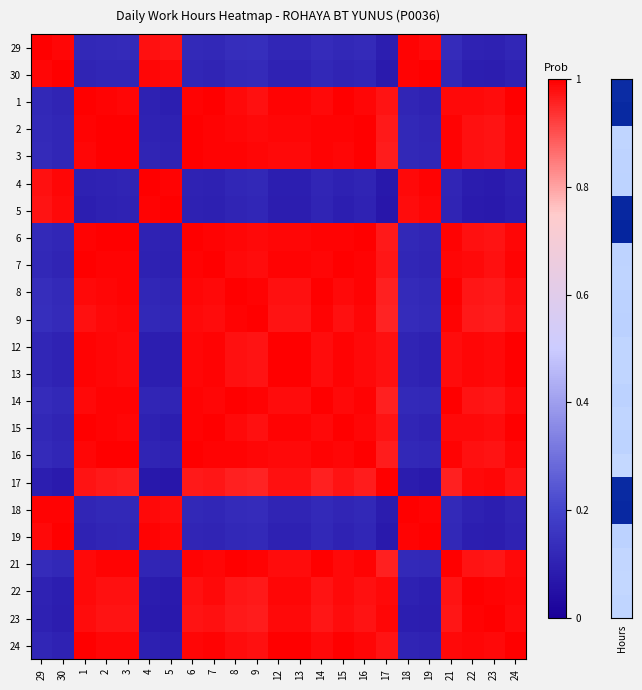

Reading right to left, list all the values displayed in this chart.

29: 24=0.1	23=0.1	22=0.1	21=0.1	19=1.0	18=1.0	17=0.1	16=0.1	15=0.1	14=0.1	13=0.1	12=0.1	9=0.1	8=0.1	7=0.1	6=0.1	5=1.0	4=1.0	3=0.1	2=0.1	1=0.1	30=1.0	29=1.0
30: 24=0.1	23=0.1	22=0.1	21=0.1	19=1.0	18=1.0	17=0.1	16=0.1	15=0.1	14=0.1	13=0.1	12=0.1	9=0.1	8=0.1	7=0.1	6=0.1	5=1.0	4=1.0	3=0.1	2=0.1	1=0.1	30=1.0	29=1.0
1: 24=1.0	23=1.0	22=1.0	21=1.0	19=0.1	18=0.1	17=1.0	16=1.0	15=1.0	14=1.0	13=1.0	12=1.0	9=1.0	8=1.0	7=1.0	6=1.0	5=0.1	4=0.1	3=1.0	2=1.0	1=1.0	30=0.1	29=0.1
2: 24=1.0	23=1.0	22=1.0	21=1.0	19=0.1	18=0.1	17=1.0	16=1.0	15=1.0	14=1.0	13=1.0	12=1.0	9=1.0	8=1.0	7=1.0	6=1.0	5=0.1	4=0.1	3=1.0	2=1.0	1=1.0	30=0.1	29=0.1
3: 24=1.0	23=1.0	22=1.0	21=1.0	19=0.1	18=0.1	17=1.0	16=1.0	15=1.0	14=1.0	13=1.0	12=1.0	9=1.0	8=1.0	7=1.0	6=1.0	5=0.1	4=0.1	3=1.0	2=1.0	1=1.0	30=0.1	29=0.1
4: 24=0.1	23=0.1	22=0.1	21=0.1	19=1.0	18=1.0	17=0.1	16=0.1	15=0.1	14=0.1	13=0.1	12=0.1	9=0.1	8=0.1	7=0.1	6=0.1	5=1.0	4=1.0	3=0.1	2=0.1	1=0.1	30=1.0	29=1.0
5: 24=0.1	23=0.1	22=0.1	21=0.1	19=1.0	18=1.0	17=0.1	16=0.1	15=0.1	14=0.1	13=0.1	12=0.1	9=0.1	8=0.1	7=0.1	6=0.1	5=1.0	4=1.0	3=0.1	2=0.1	1=0.1	30=1.0	29=1.0
6: 24=1.0	23=1.0	22=1.0	21=1.0	19=0.1	18=0.1	17=1.0	16=1.0	15=1.0	14=1.0	13=1.0	12=1.0	9=1.0	8=1.0	7=1.0	6=1.0	5=0.1	4=0.1	3=1.0	2=1.0	1=1.0	30=0.1	29=0.1
7: 24=1.0	23=1.0	22=1.0	21=1.0	19=0.1	18=0.1	17=1.0	16=1.0	15=1.0	14=1.0	13=1.0	12=1.0	9=1.0	8=1.0	7=1.0	6=1.0	5=0.1	4=0.1	3=1.0	2=1.0	1=1.0	30=0.1	29=0.1
8: 24=1.0	23=1.0	22=1.0	21=1.0	19=0.1	18=0.1	17=1.0	16=1.0	15=1.0	14=1.0	13=1.0	12=1.0	9=1.0	8=1.0	7=1.0	6=1.0	5=0.1	4=0.1	3=1.0	2=1.0	1=1.0	30=0.1	29=0.1
9: 24=1.0	23=1.0	22=1.0	21=1.0	19=0.1	18=0.1	17=1.0	16=1.0	15=1.0	14=1.0	13=1.0	12=1.0	9=1.0	8=1.0	7=1.0	6=1.0	5=0.1	4=0.1	3=1.0	2=1.0	1=1.0	30=0.1	29=0.1
12: 24=1.0	23=1.0	22=1.0	21=1.0	19=0.1	18=0.1	17=1.0	16=1.0	15=1.0	14=1.0	13=1.0	12=1.0	9=1.0	8=1.0	7=1.0	6=1.0	5=0.1	4=0.1	3=1.0	2=1.0	1=1.0	30=0.1	29=0.1
13: 24=1.0	23=1.0	22=1.0	21=1.0	19=0.1	18=0.1	17=1.0	16=1.0	15=1.0	14=1.0	13=1.0	12=1.0	9=1.0	8=1.0	7=1.0	6=1.0	5=0.1	4=0.1	3=1.0	2=1.0	1=1.0	30=0.1	29=0.1
14: 24=1.0	23=1.0	22=1.0	21=1.0	19=0.1	18=0.1	17=1.0	16=1.0	15=1.0	14=1.0	13=1.0	12=1.0	9=1.0	8=1.0	7=1.0	6=1.0	5=0.1	4=0.1	3=1.0	2=1.0	1=1.0	30=0.1	29=0.1
15: 24=1.0	23=1.0	22=1.0	21=1.0	19=0.1	18=0.1	17=1.0	16=1.0	15=1.0	14=1.0	13=1.0	12=1.0	9=1.0	8=1.0	7=1.0	6=1.0	5=0.1	4=0.1	3=1.0	2=1.0	1=1.0	30=0.1	29=0.1
16: 24=1.0	23=1.0	22=1.0	21=1.0	19=0.1	18=0.1	17=1.0	16=1.0	15=1.0	14=1.0	13=1.0	12=1.0	9=1.0	8=1.0	7=1.0	6=1.0	5=0.1	4=0.1	3=1.0	2=1.0	1=1.0	30=0.1	29=0.1
17: 24=1.0	23=1.0	22=1.0	21=1.0	19=0.1	18=0.1	17=1.0	16=1.0	15=1.0	14=1.0	13=1.0	12=1.0	9=1.0	8=1.0	7=1.0	6=1.0	5=0.1	4=0.1	3=1.0	2=1.0	1=1.0	30=0.1	29=0.1
18: 24=0.1	23=0.1	22=0.1	21=0.1	19=1.0	18=1.0	17=0.1	16=0.1	15=0.1	14=0.1	13=0.1	12=0.1	9=0.1	8=0.1	7=0.1	6=0.1	5=1.0	4=1.0	3=0.1	2=0.1	1=0.1	30=1.0	29=1.0
19: 24=0.1	23=0.1	22=0.1	21=0.1	19=1.0	18=1.0	17=0.1	16=0.1	15=0.1	14=0.1	13=0.1	12=0.1	9=0.1	8=0.1	7=0.1	6=0.1	5=1.0	4=1.0	3=0.1	2=0.1	1=0.1	30=1.0	29=1.0
21: 24=1.0	23=1.0	22=1.0	21=1.0	19=0.1	18=0.1	17=1.0	16=1.0	15=1.0	14=1.0	13=1.0	12=1.0	9=1.0	8=1.0	7=1.0	6=1.0	5=0.1	4=0.1	3=1.0	2=1.0	1=1.0	30=0.1	29=0.1
22: 24=1.0	23=1.0	22=1.0	21=1.0	19=0.1	18=0.1	17=1.0	16=1.0	15=1.0	14=1.0	13=1.0	12=1.0	9=1.0	8=1.0	7=1.0	6=1.0	5=0.1	4=0.1	3=1.0	2=1.0	1=1.0	30=0.1	29=0.1
23: 24=1.0	23=1.0	22=1.0	21=1.0	19=0.1	18=0.1	17=1.0	16=1.0	15=1.0	14=1.0	13=1.0	12=1.0	9=1.0	8=1.0	7=1.0	6=1.0	5=0.1	4=0.1	3=1.0	2=1.0	1=1.0	30=0.1	29=0.1
24: 24=1.0	23=1.0	22=1.0	21=1.0	19=0.1	18=0.1	17=1.0	16=1.0	15=1.0	14=1.0	13=1.0	12=1.0	9=1.0	8=1.0	7=1.0	6=1.0	5=0.1	4=0.1	3=1.0	2=1.0	1=1.0	30=0.1	29=0.1